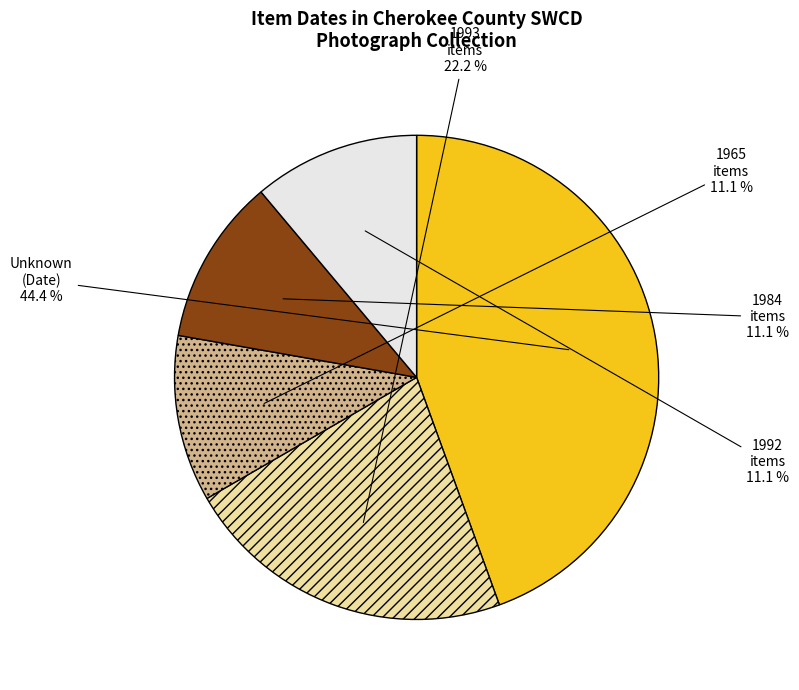

Is there a majority slice in this chart?

No